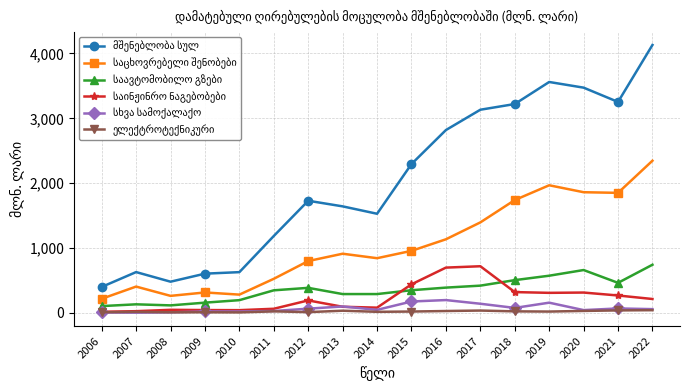

Which label corresponds to the largest value in the chart?

2022